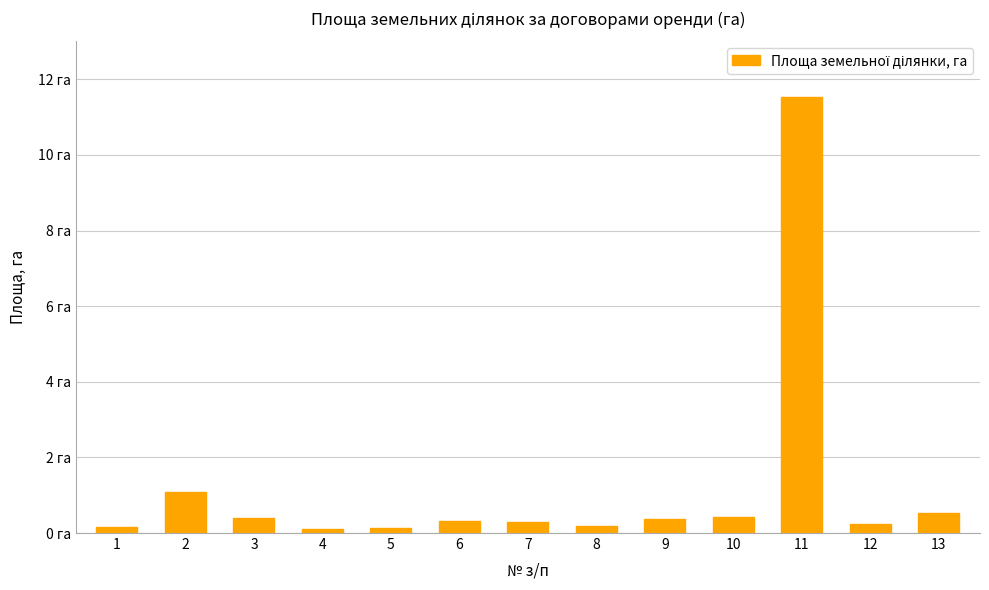

What is the sum of the values at 7 and 9?

0.7